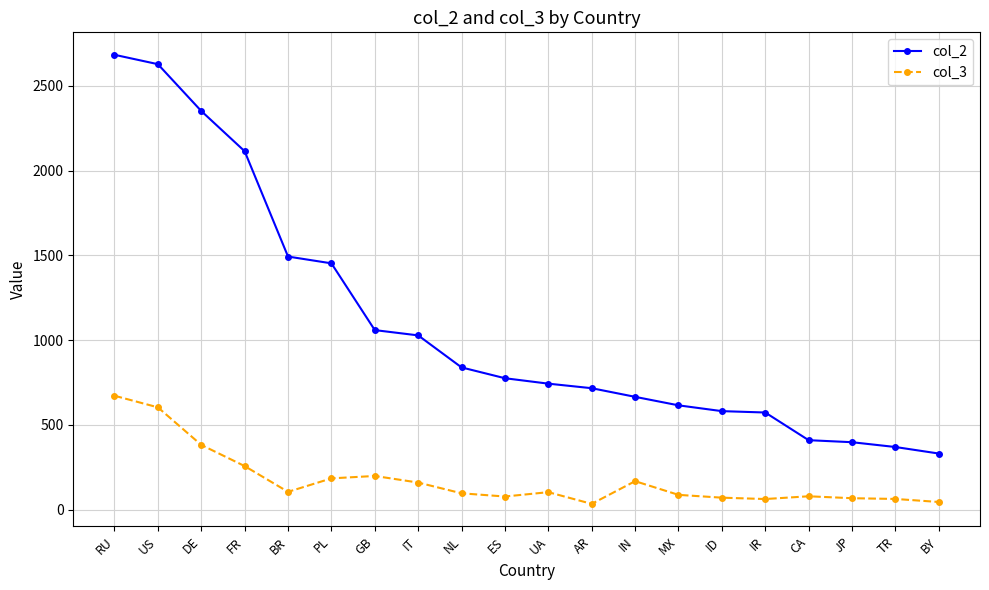

What is the difference between the second highest and second lowest values in the col_2 series?

2258.6